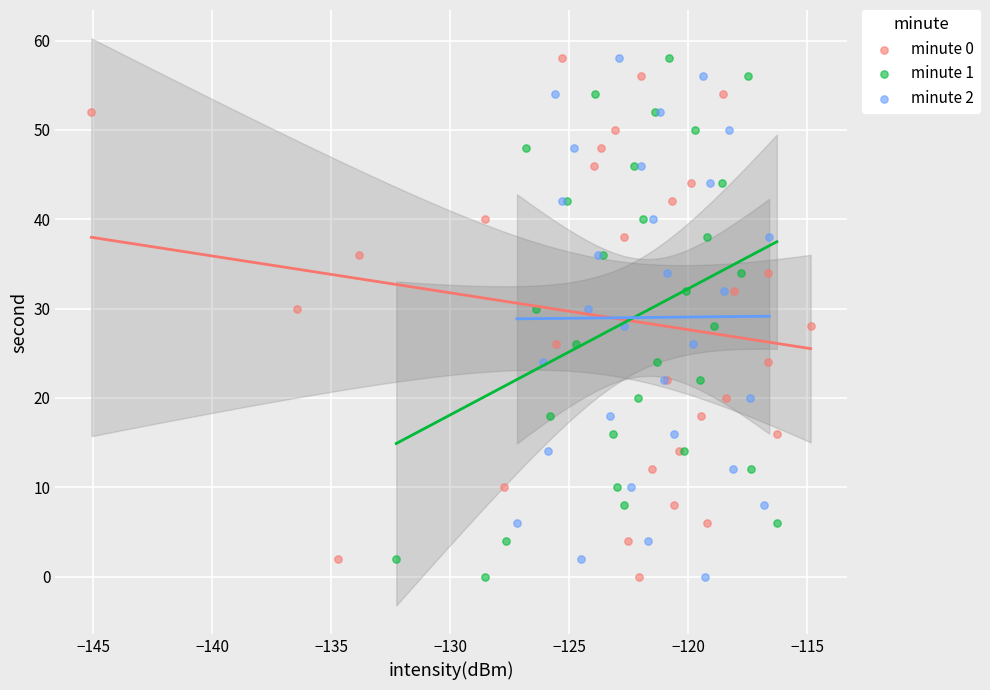

What are all the series names shown in the legend?

minute 0, minute 1, minute 2